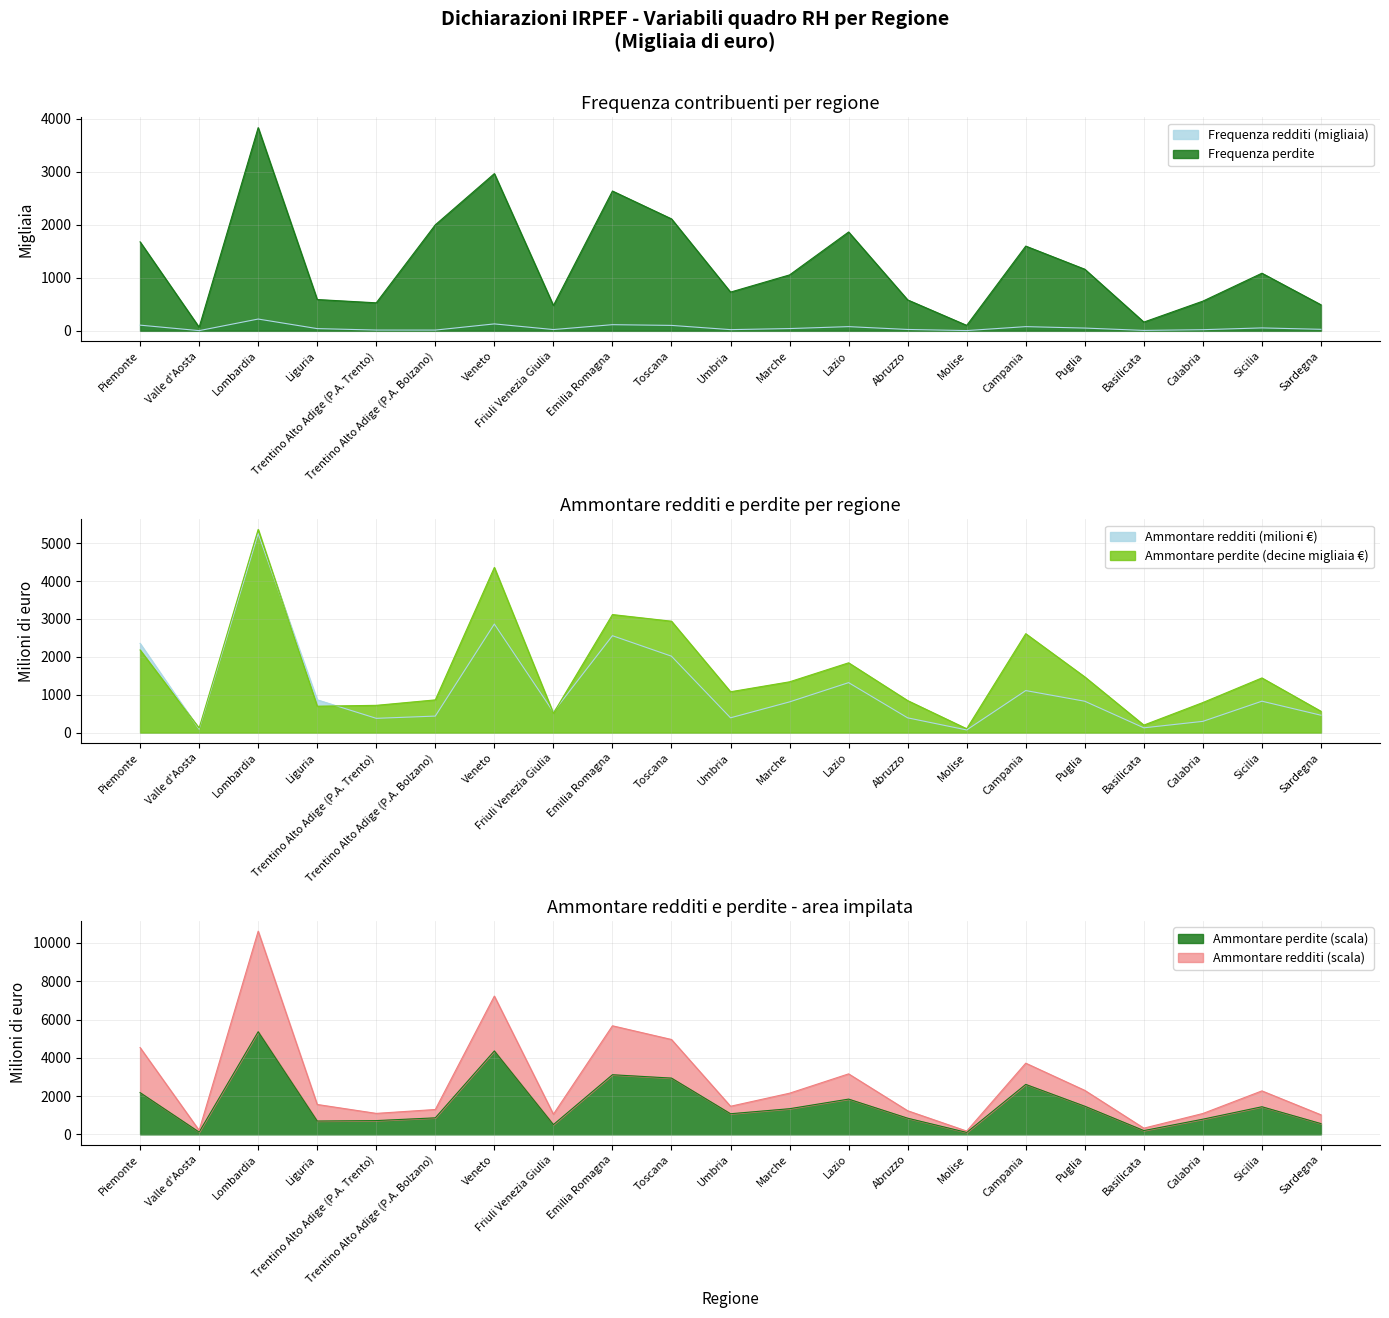

What is the total value across all series at Puglia?

3511.3